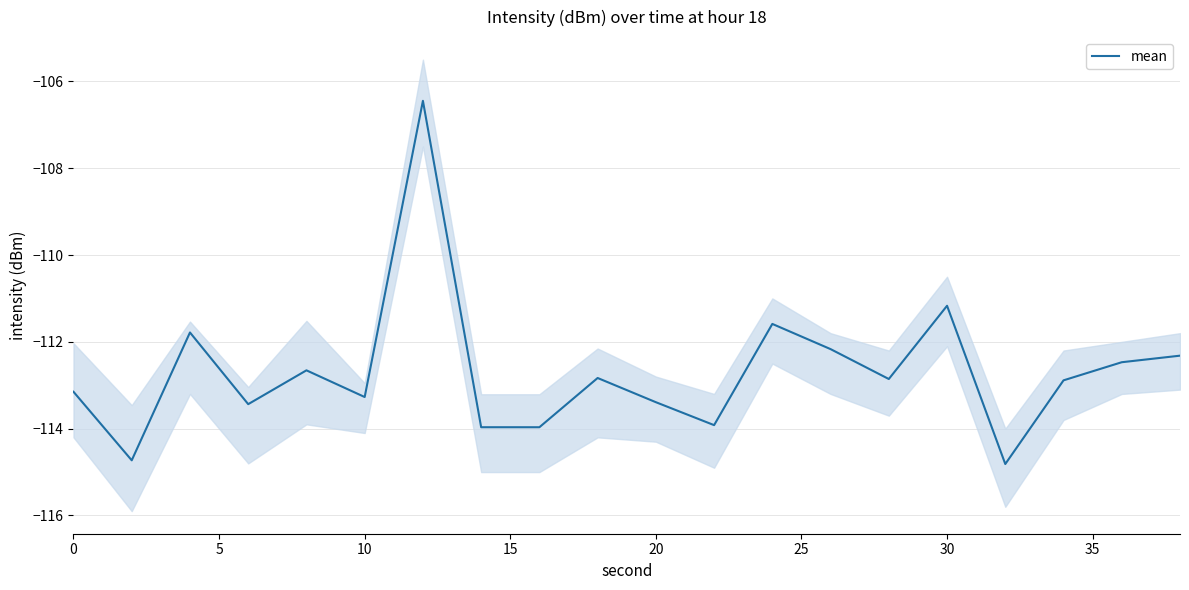

What is the highest value of the mean series?

-106.4